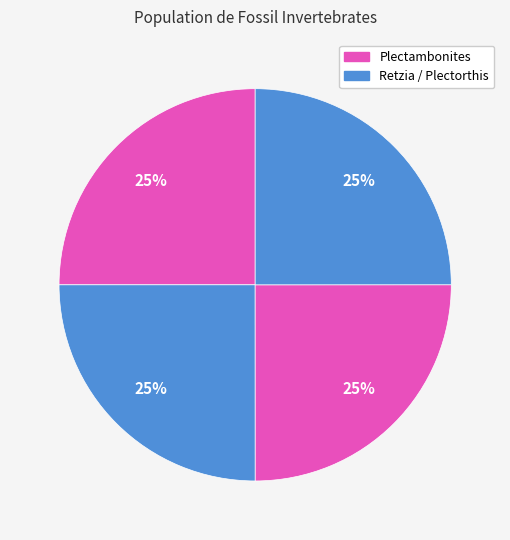

How many segments does this pie chart have?

4